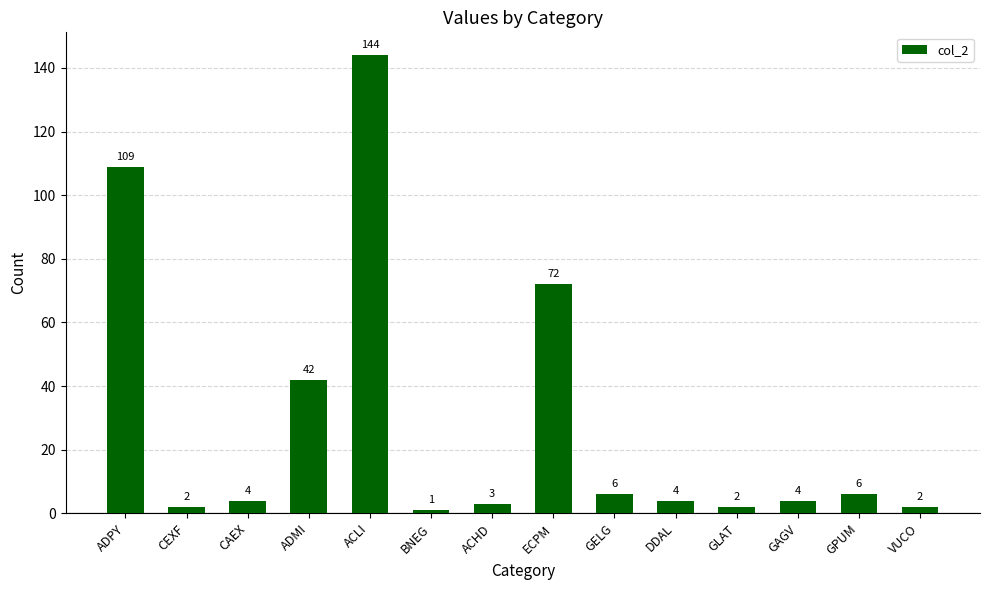

How many bars are there in total?

14